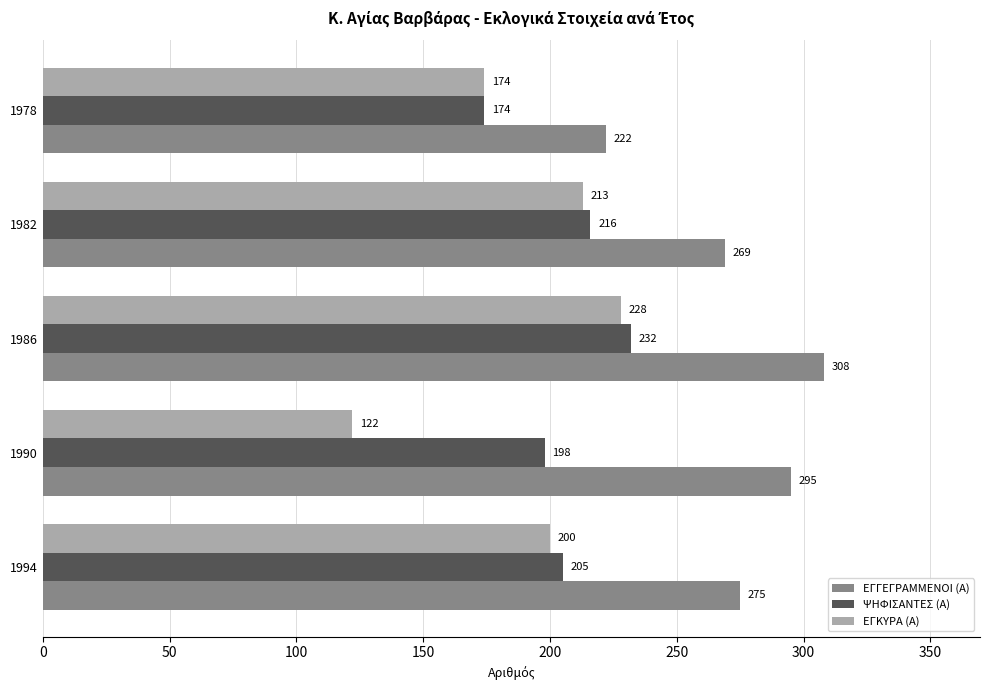

What are all the series names shown in the legend?

ΕΓΓΕΓΡΑΜΜΕΝΟΙ (Α), ΨΗΦΙΣΑΝΤΕΣ (Α), ΕΓΚΥΡΑ (Α)